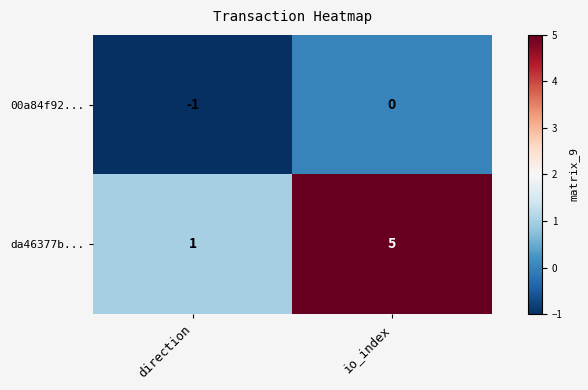

At how many categories does at least one series exceed 3?

1